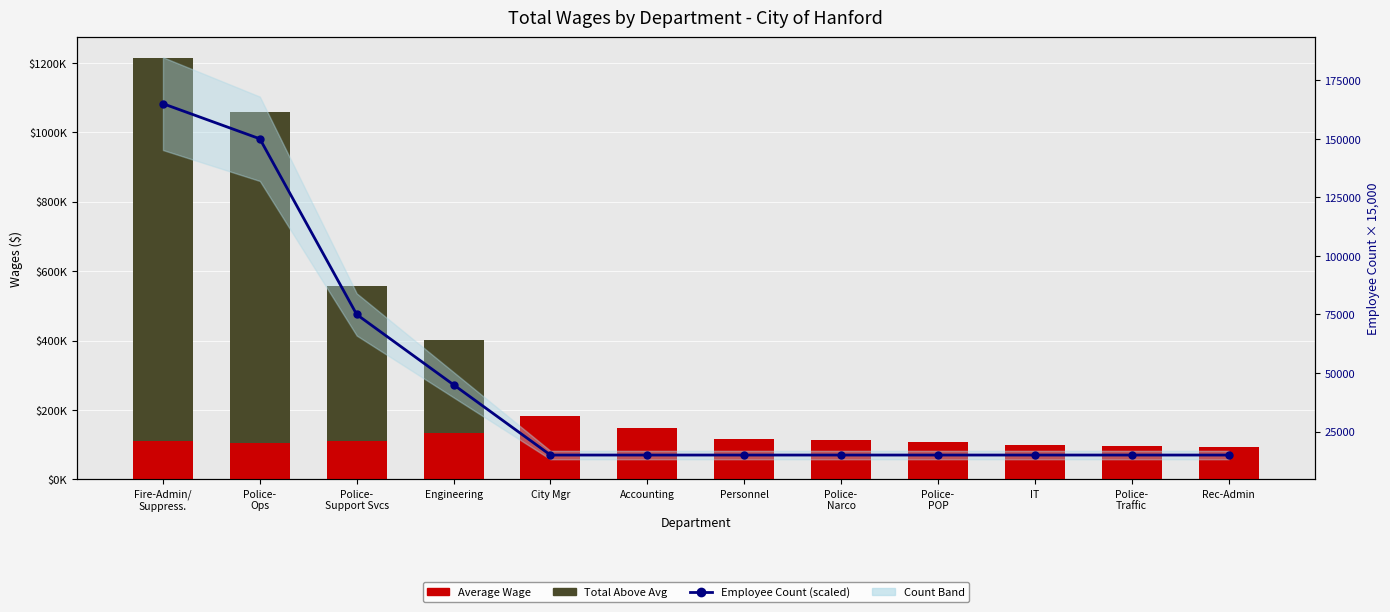

What is the label of the 8th bar from the left?

Police-
Narco